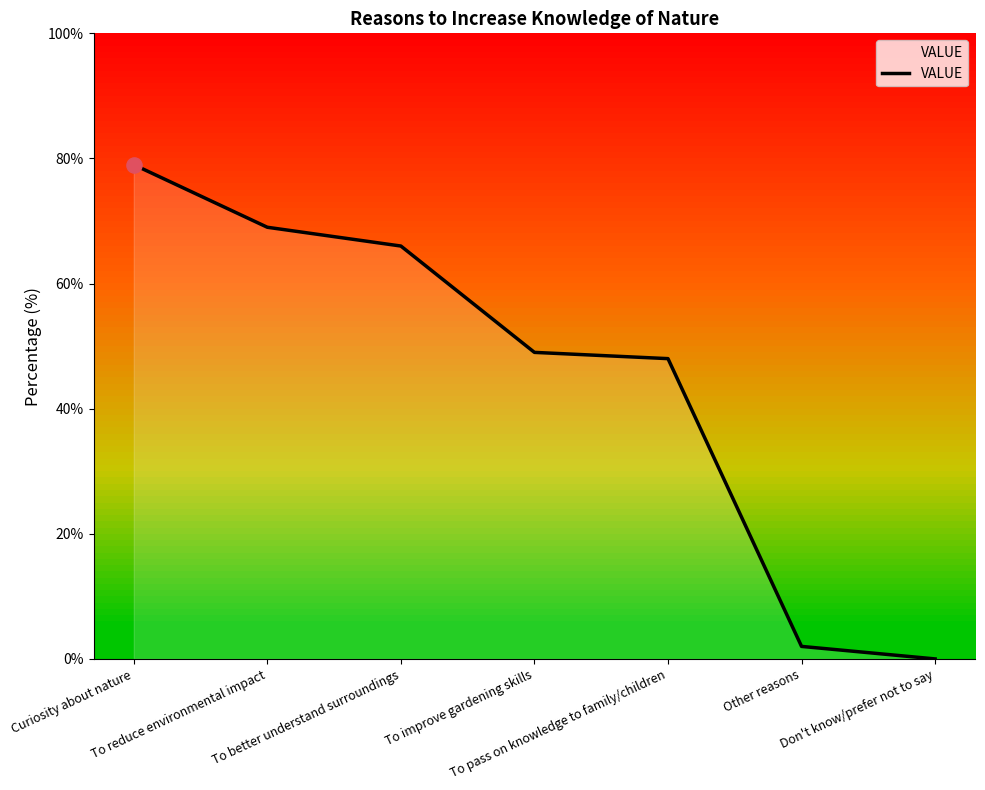

Which has a higher value, To improve gardening skills or Other reasons?

To improve gardening skills